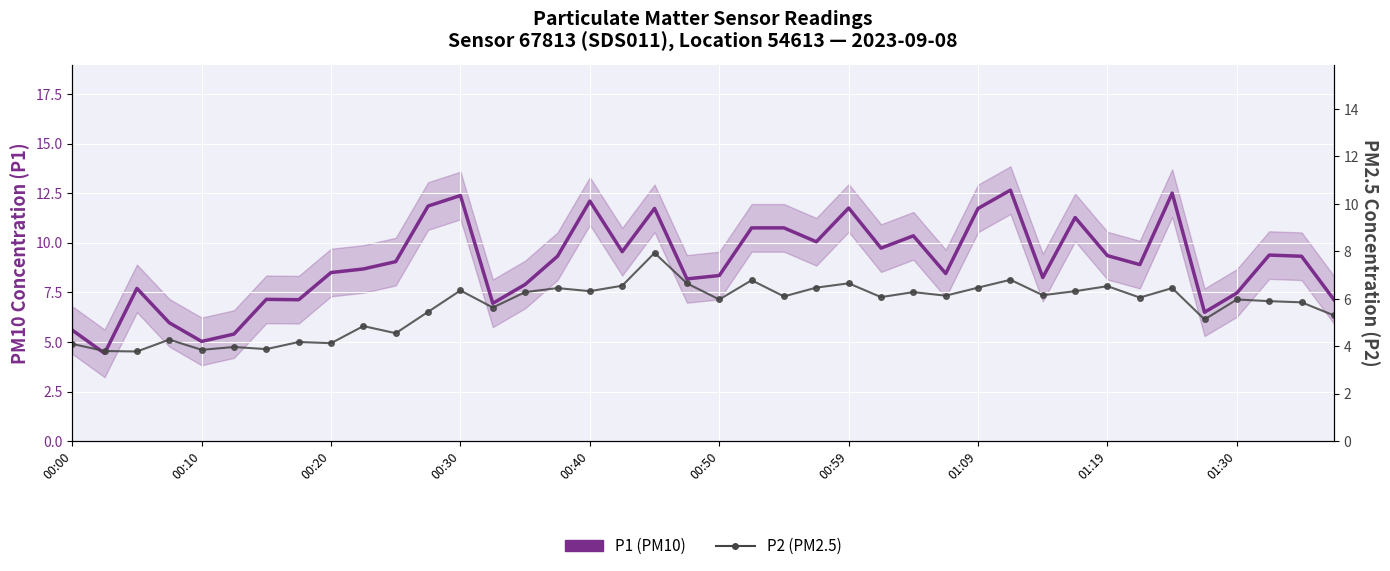

Which series changed the most between 01:19 and 18?

P2 (PM2.5)